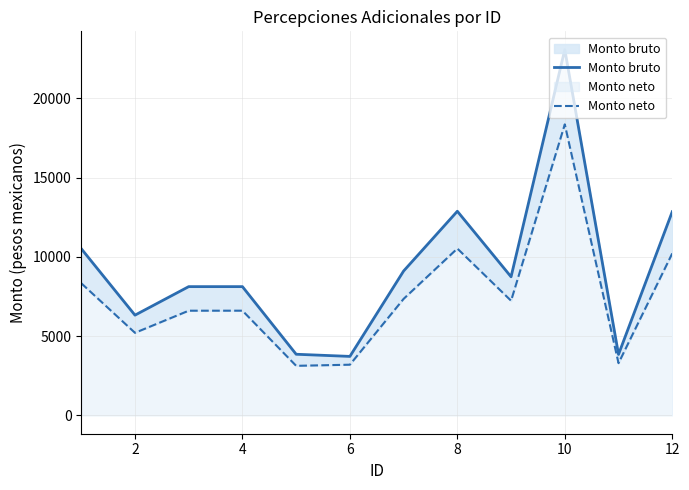

How many distinct data groups are displayed?

2